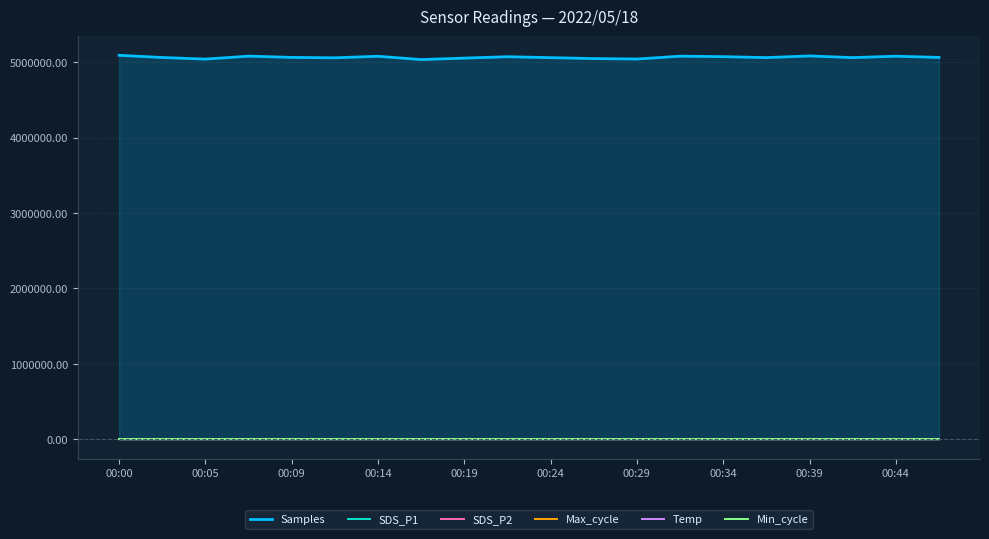

What is the greatest value displayed?

5092556.0